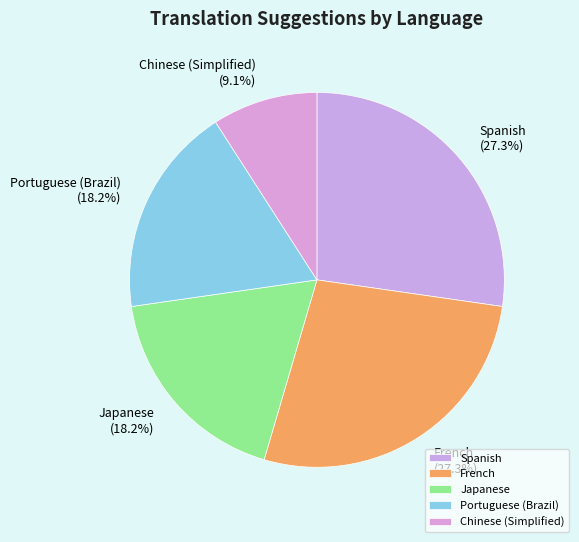

Between Spanish and Chinese (Simplified), which is larger?

Spanish